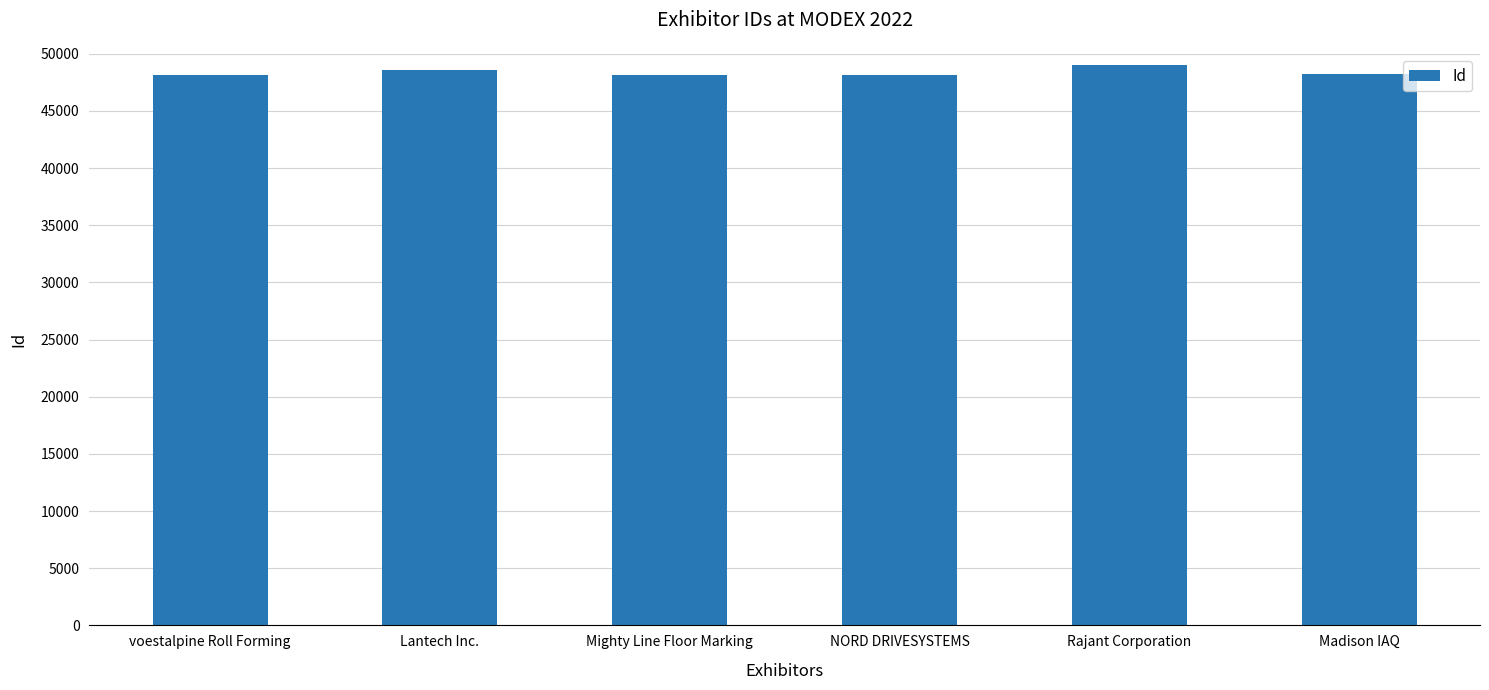

What position from the right is Mighty Line Floor Marking?

4